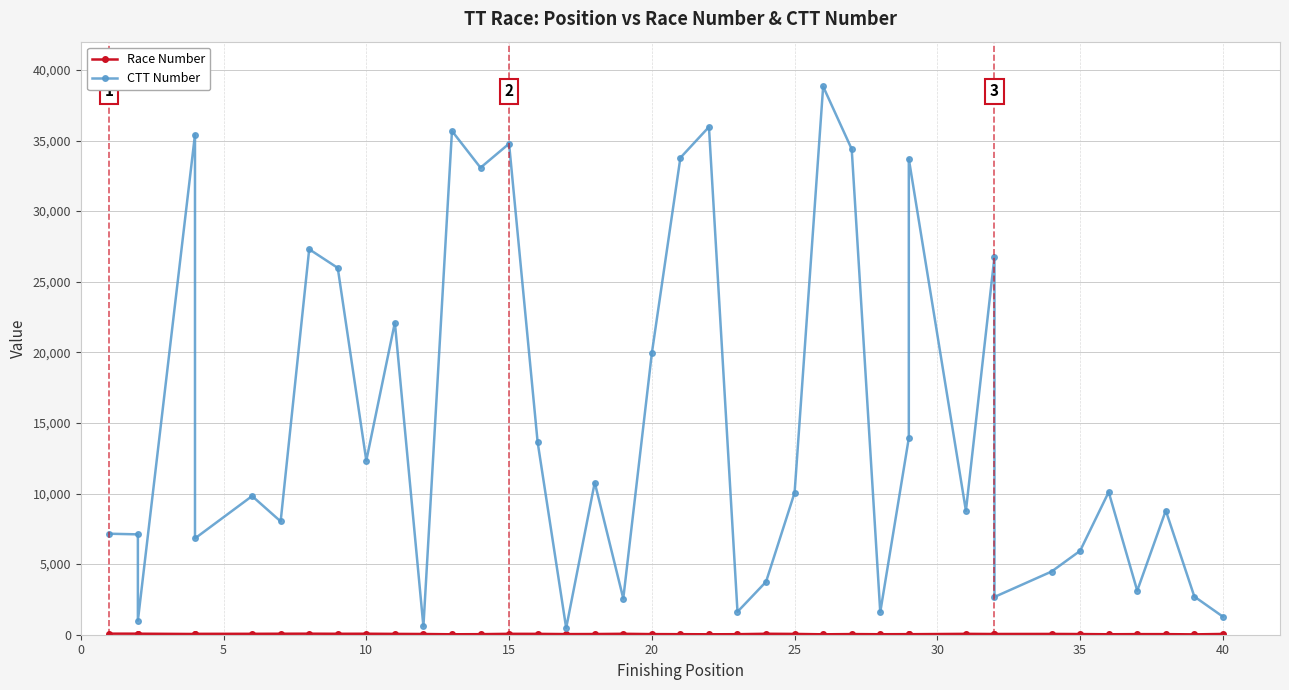

What is the average value of the Race Number series?

51